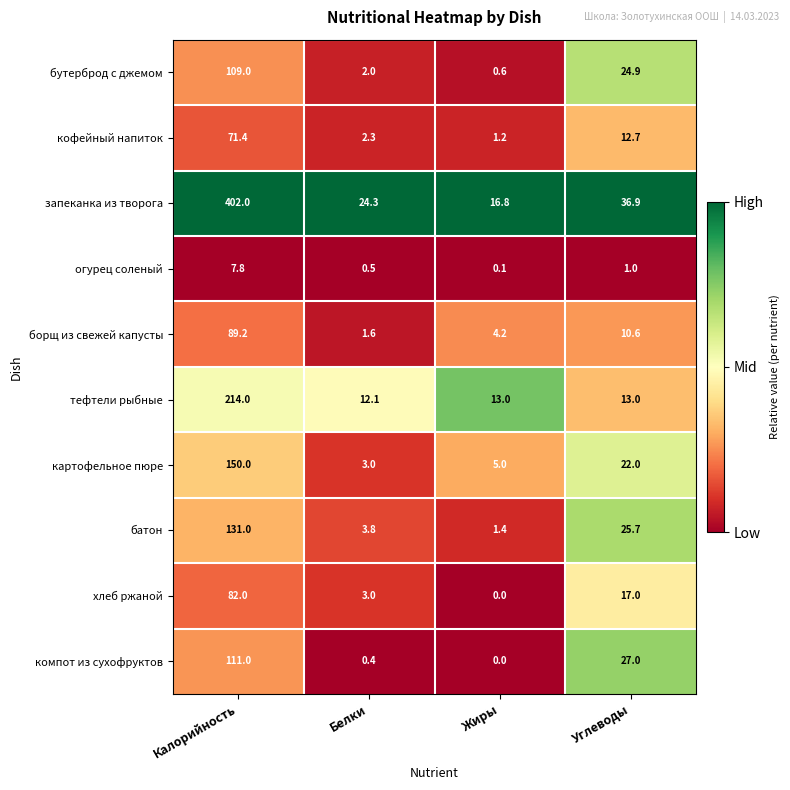

List the series in order of their peak value, highest first.

запеканка из творога, тефтели рыбные, картофельное пюре, батон, компот из сухофруктов, бутерброд с джемом, борщ из свежей капусты, хлеб ржаной, кофейный напиток, огурец соленый